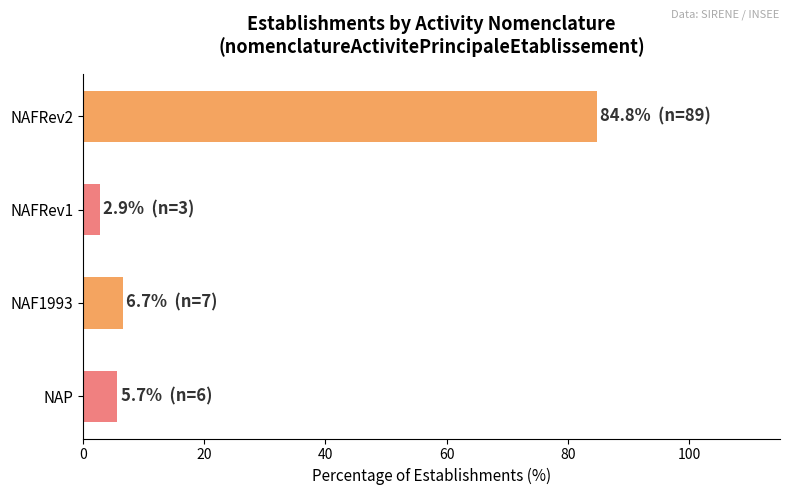

The value at NAFRev1 is 2.9. True or false?

True